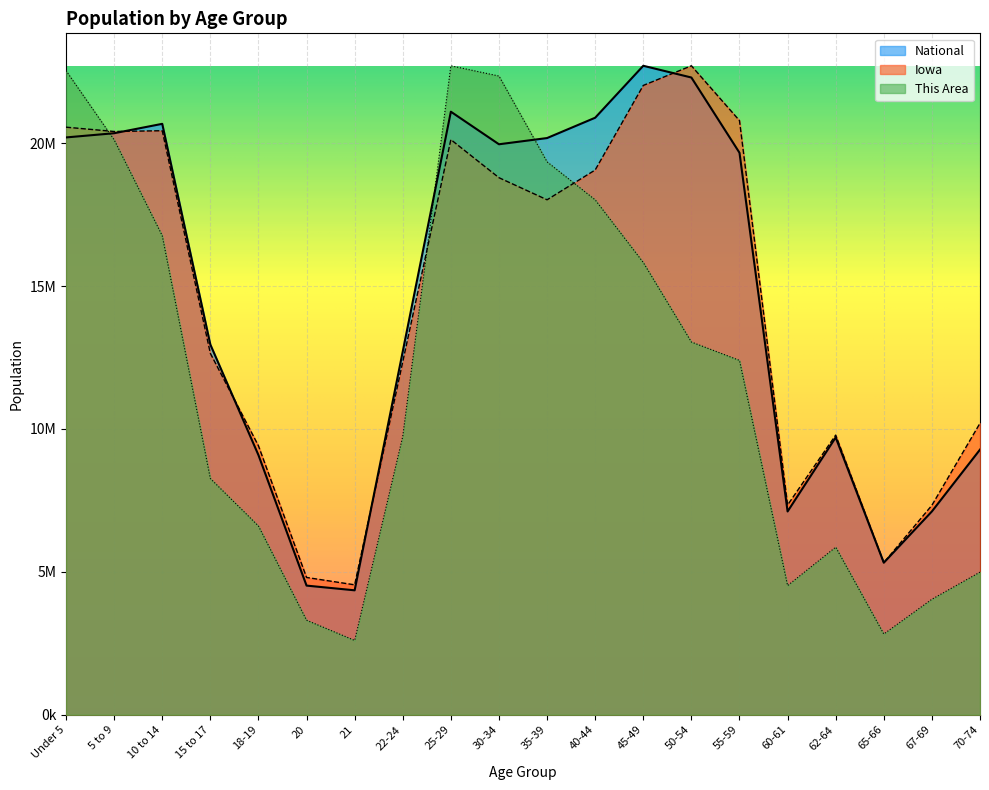

What is the spread (max minus min) of values at 25-29?

2583813.8